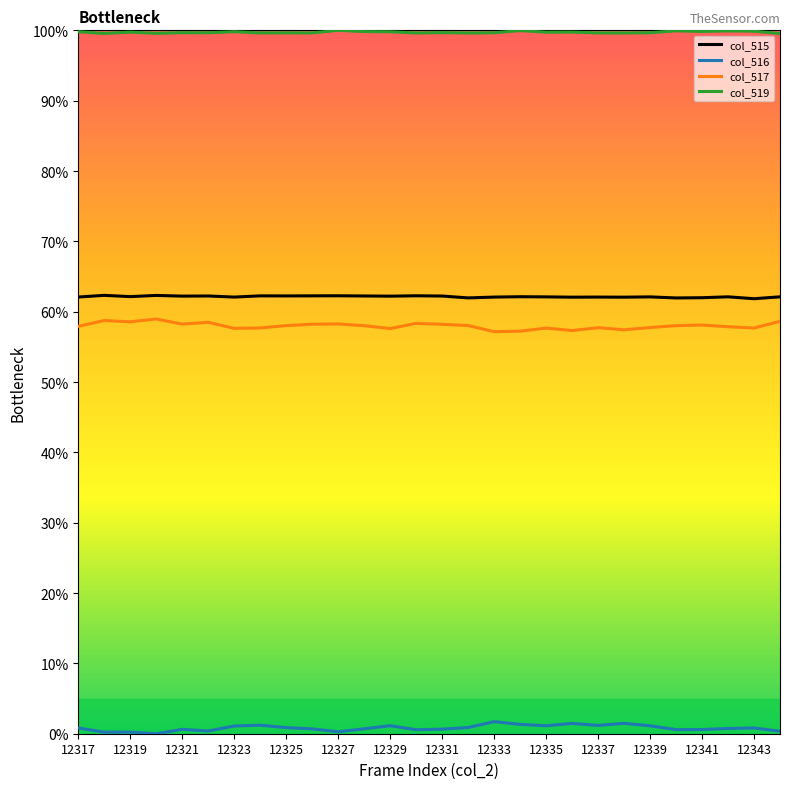

Reading right to left, list all the values displayed in this chart.

col_515: 0.6	0.6	0.6	0.6	0.6	0.6	0.6	0.6	0.6	0.6	0.6	0.6	0.6	0.6	0.6	0.6	0.6	0.6	0.6	0.6	0.6	0.6	0.6	0.6	0.6	0.6	0.6	0.6
col_516: 0.0	0.0	0.0	0.0	0.0	0.0	0.0	0.0	0.0	0.0	0.0	0.0	0.0	0.0	0.0	0.0	0.0	0.0	0.0	0.0	0.0	0.0	0.0	0.0	0.0	0.0	0.0	0.0
col_517: 0.6	0.6	0.6	0.6	0.6	0.6	0.6	0.6	0.6	0.6	0.6	0.6	0.6	0.6	0.6	0.6	0.6	0.6	0.6	0.6	0.6	0.6	0.6	0.6	0.6	0.6	0.6	0.6
col_519: 1.0	1.0	1.0	1.0	1.0	1.0	1.0	1.0	1.0	1.0	1.0	1.0	1.0	1.0	1.0	1.0	1.0	1.0	1.0	1.0	1.0	1.0	1.0	1.0	1.0	1.0	1.0	1.0